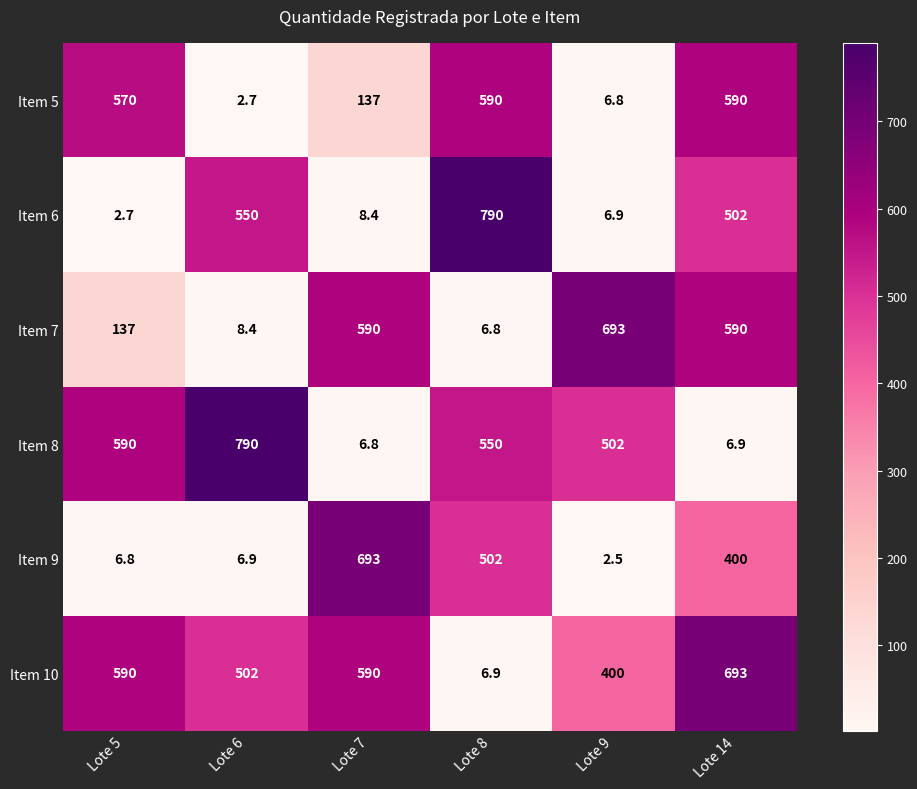

Which series has the largest total across all categories?

Item 10